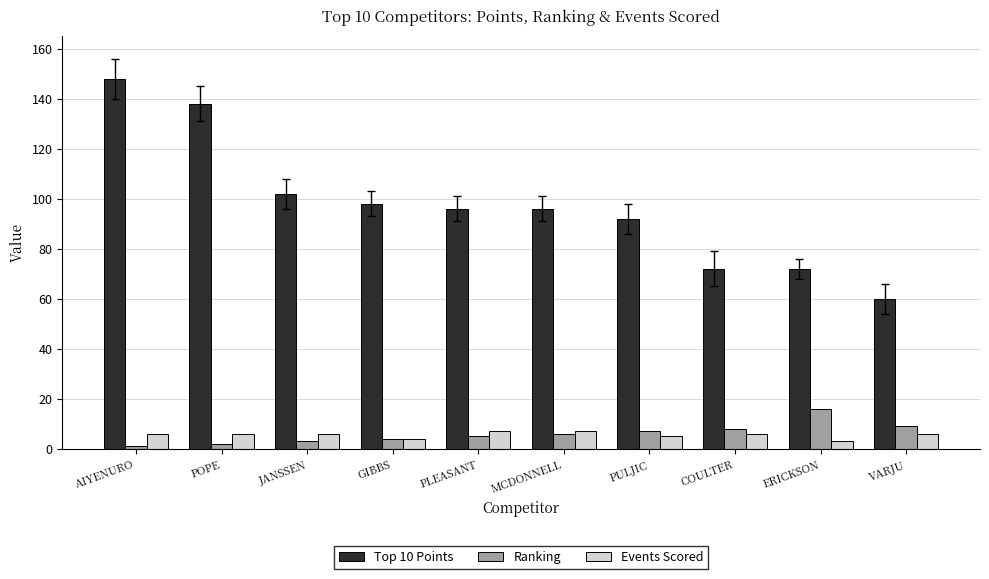

The Ranking series shows 6 at MCDONNELL. True or false?

True